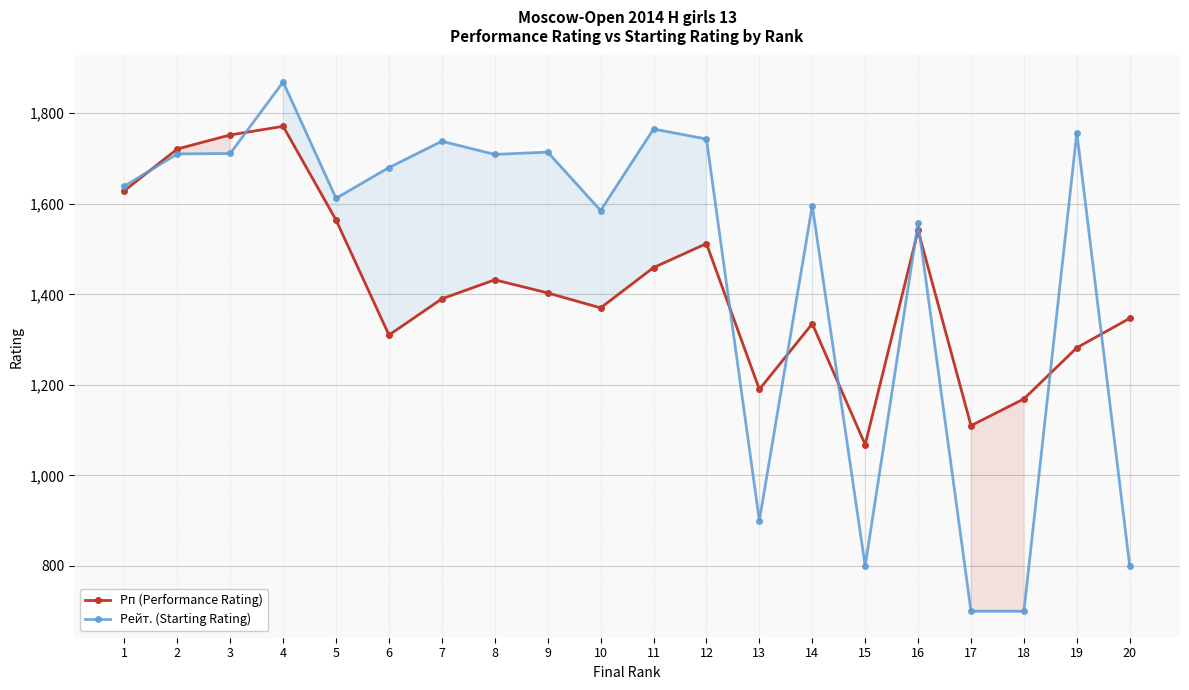

How many data points in Рп (Performance Rating) are less than 1403?

10